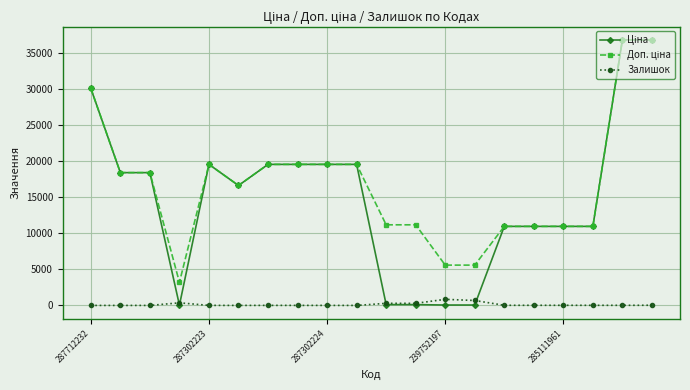

At how many categories does at least one series exceed 20891?

3